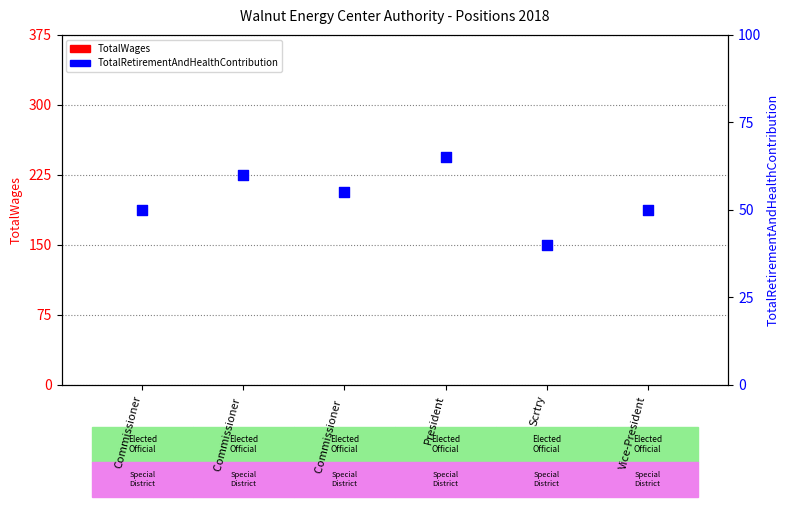

What are all the series names shown in the legend?

TotalWages, TotalRetirementAndHealthContribution